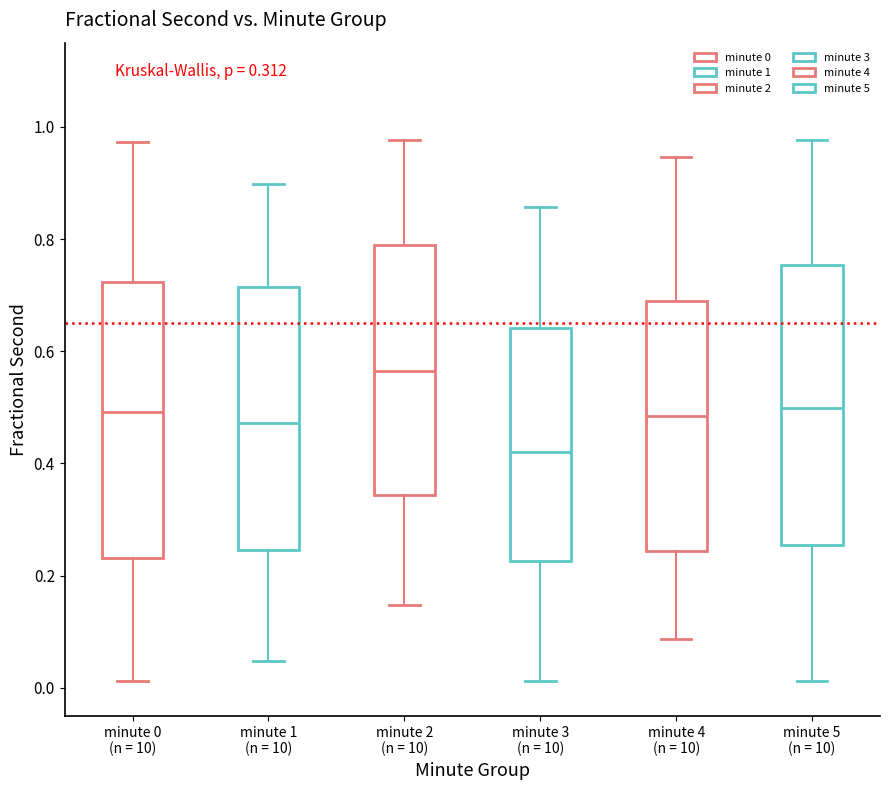

Which box has the lowest median line?

minute 3 (n = 10)